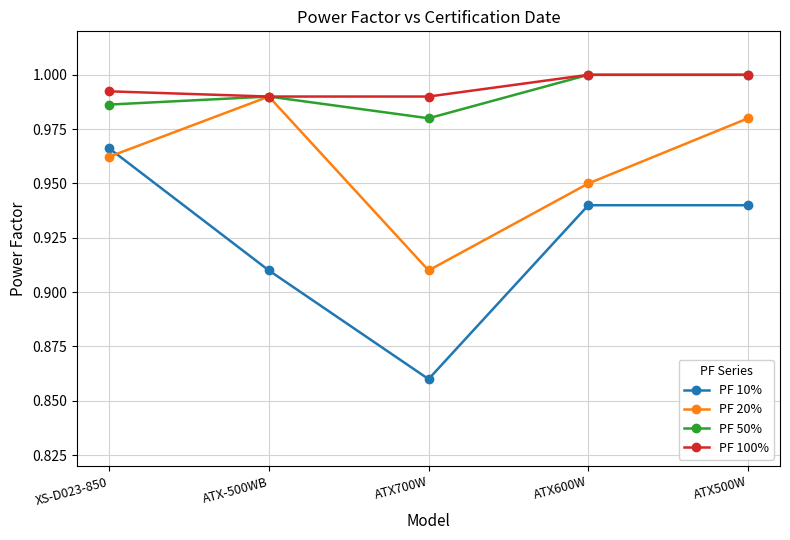

True or false: PF 100% and PF 10% cross at least once.

False